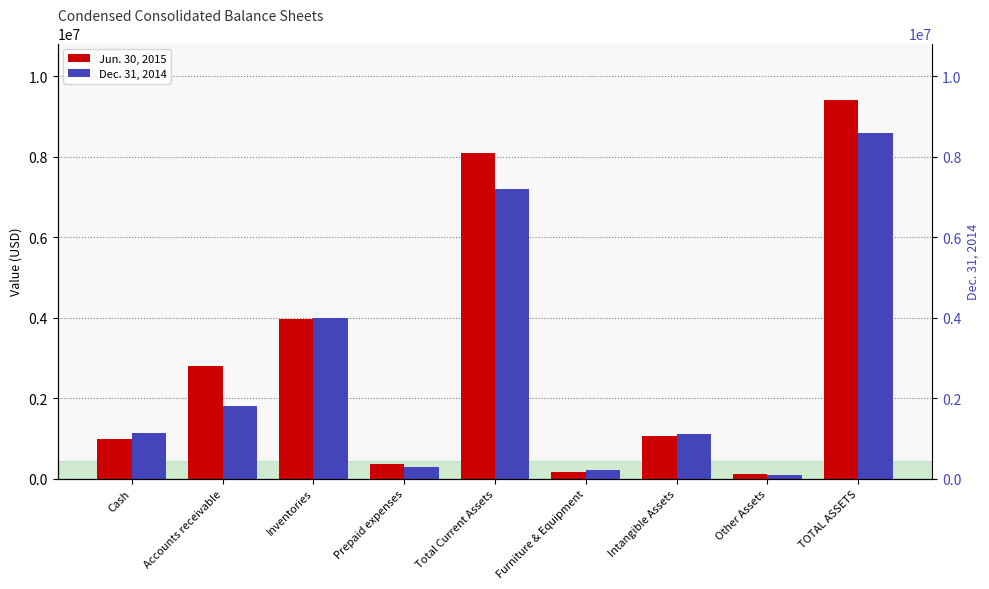

What is the label of the 8th bar from the left?

Other Assets